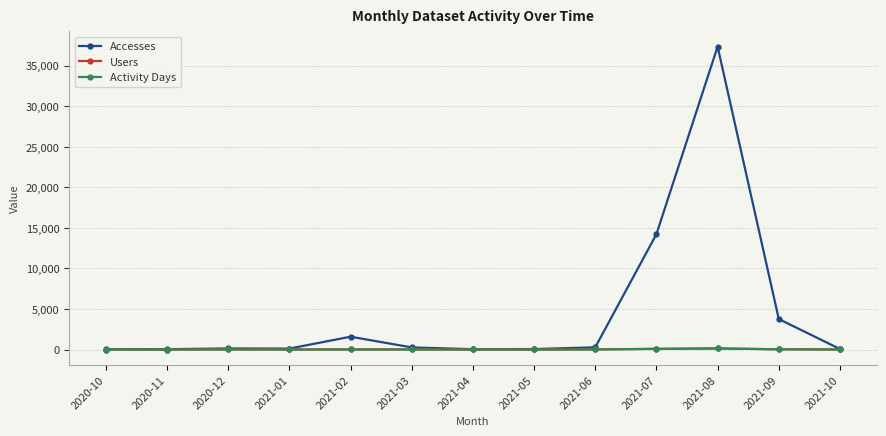

At how many categories does at least one series exceed 3228?

3